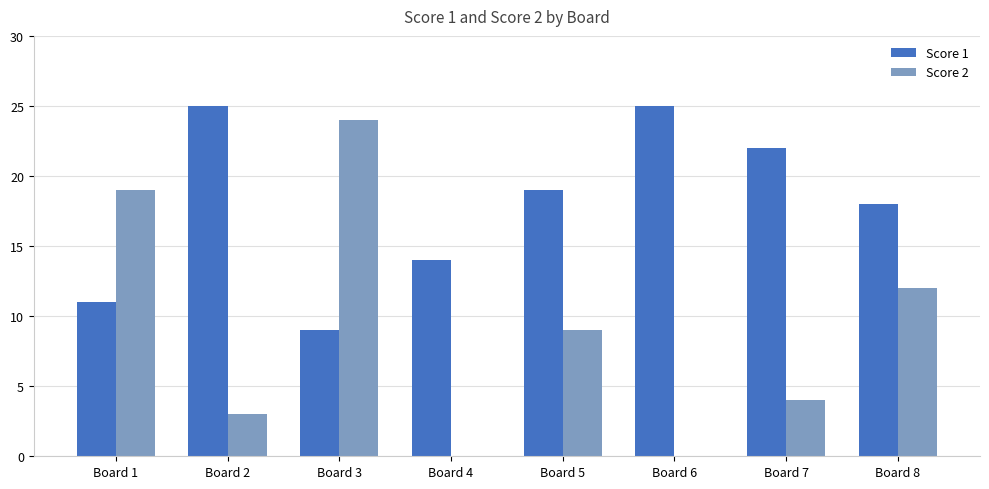

Does the chart contain stacked bars?

No